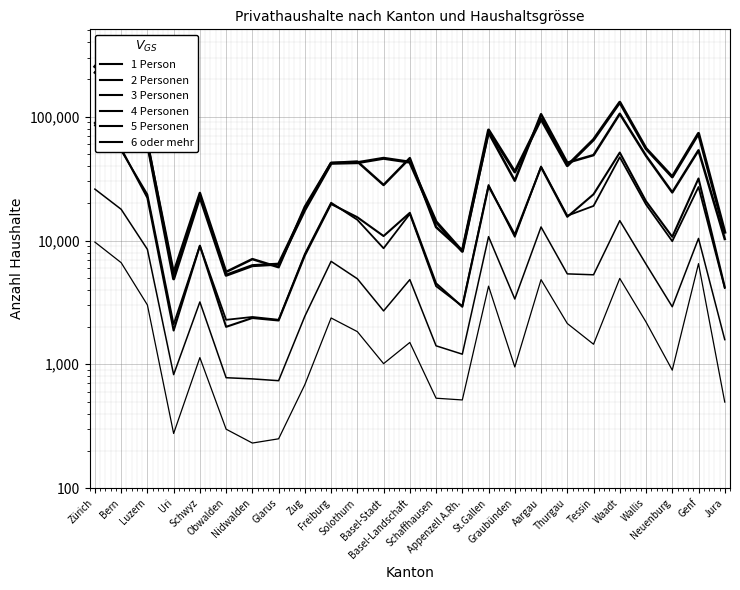

The value of 4 Personen at Aargau is 39627. True or false?

True